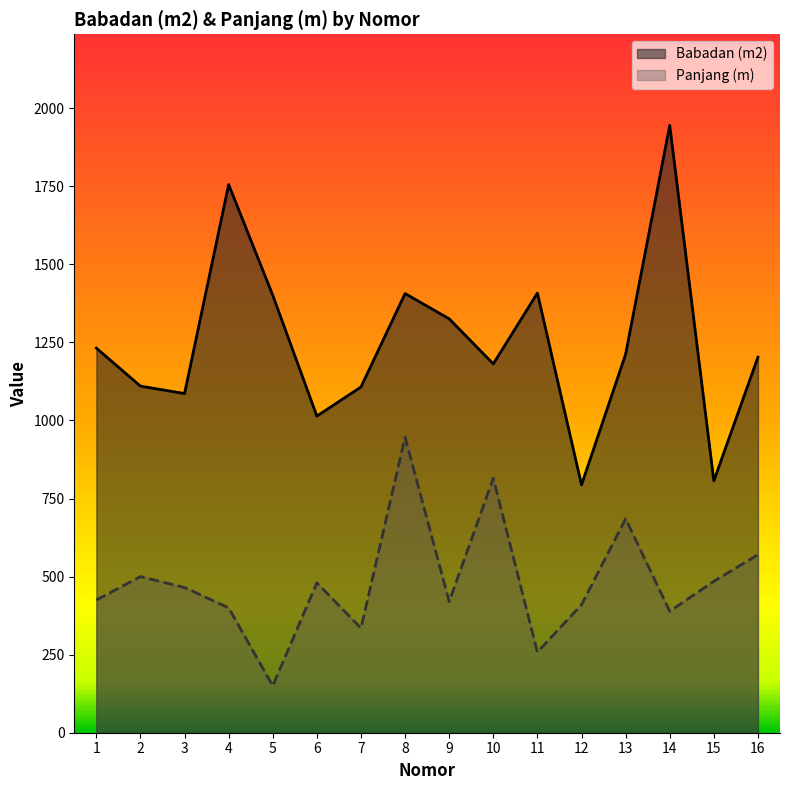

True or false: Panjang (m) and Babadan (m2) cross at least once.

False